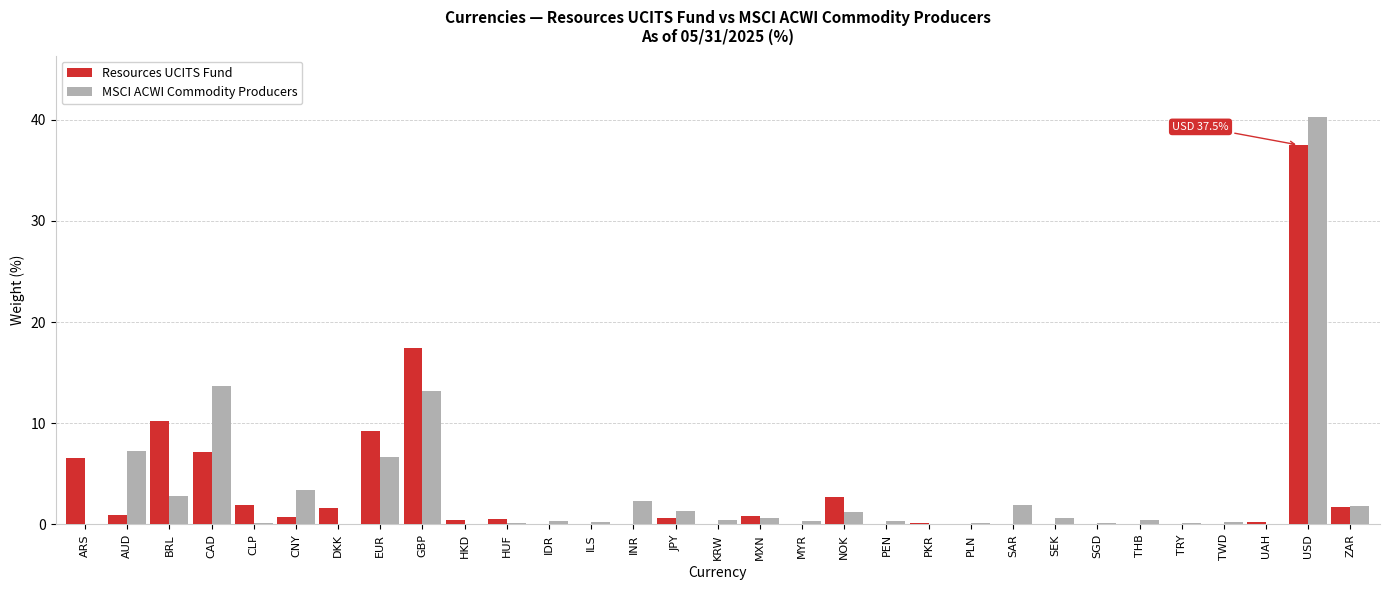

What is the sum of all Resources UCITS Fund values?

100.2